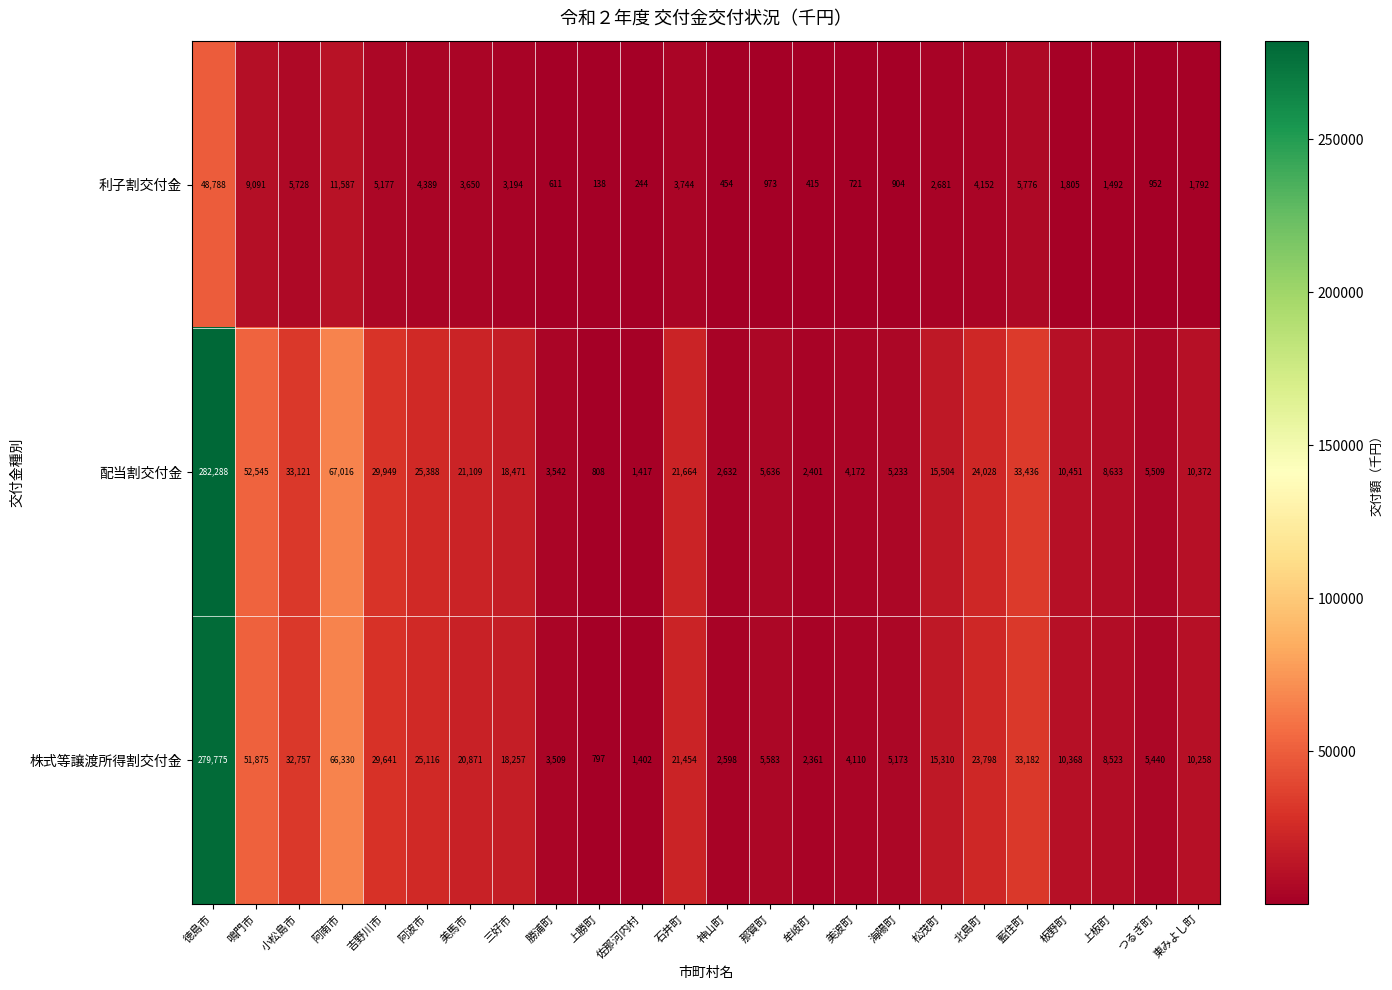

Rank the series at 吉野川市 from lowest to highest value.

利子割交付金, 株式等譲渡所得割交付金, 配当割交付金